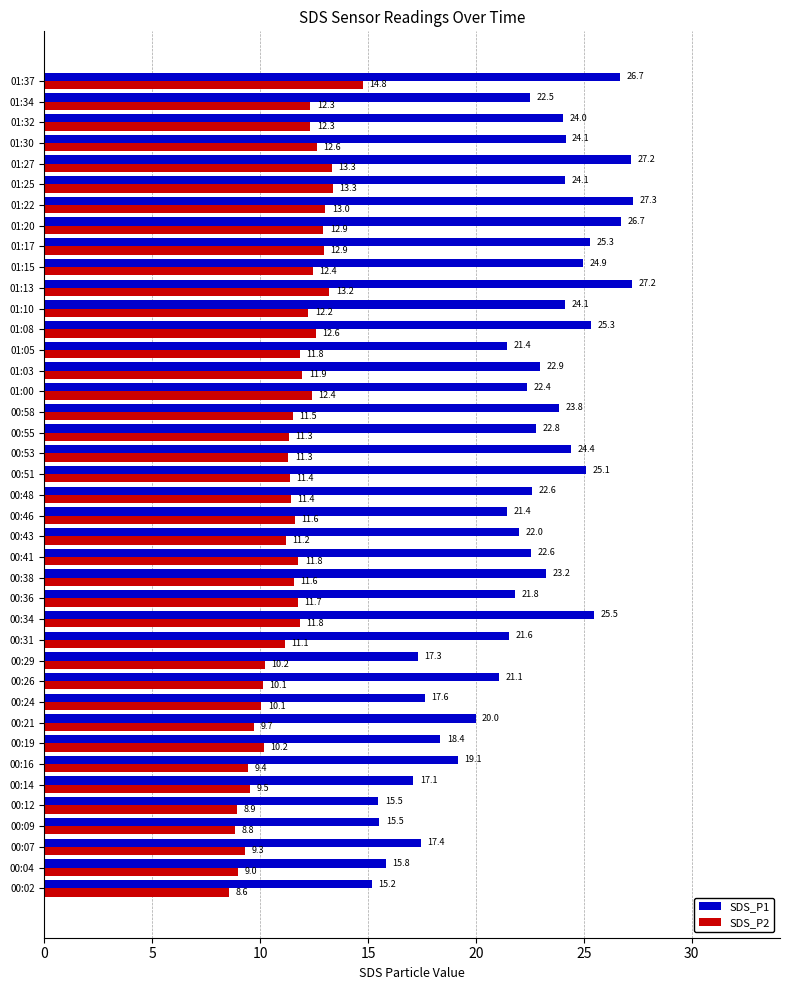

What is the smallest value displayed?

8.6